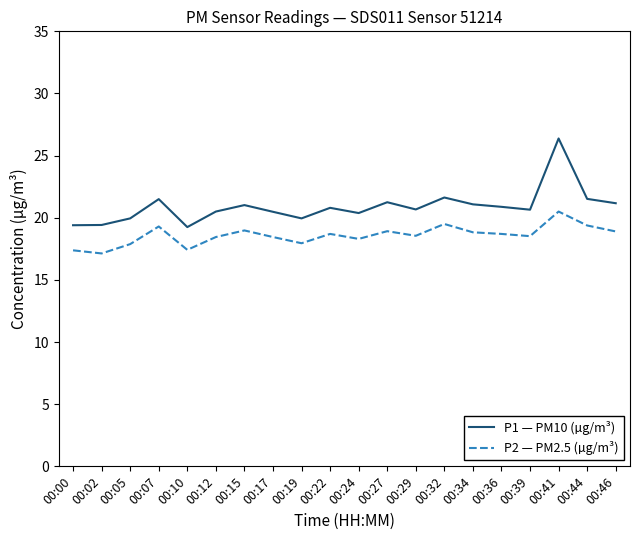

Rank the series by their maximum value, from highest to lowest.

P1 — PM10 (µg/m³), P2 — PM2.5 (µg/m³)